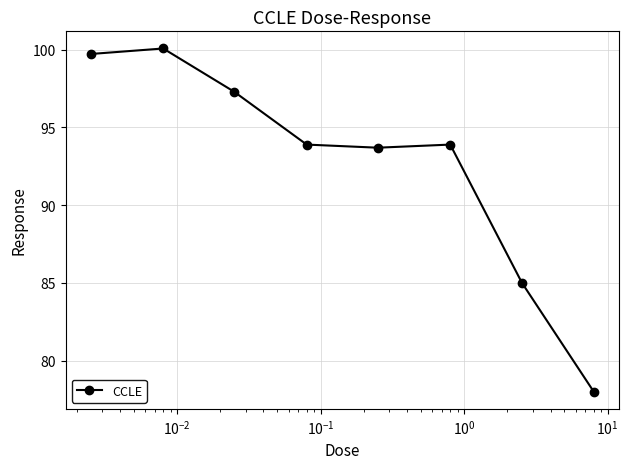

What is the average value?

92.7